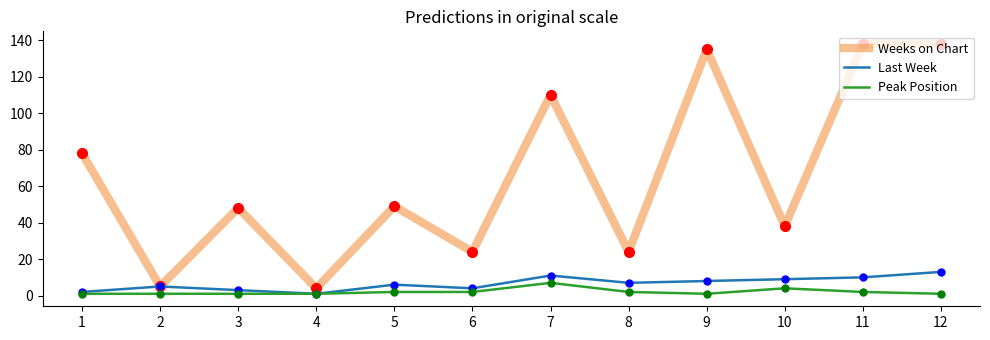

Is this an area chart (filled region under the line)?

No